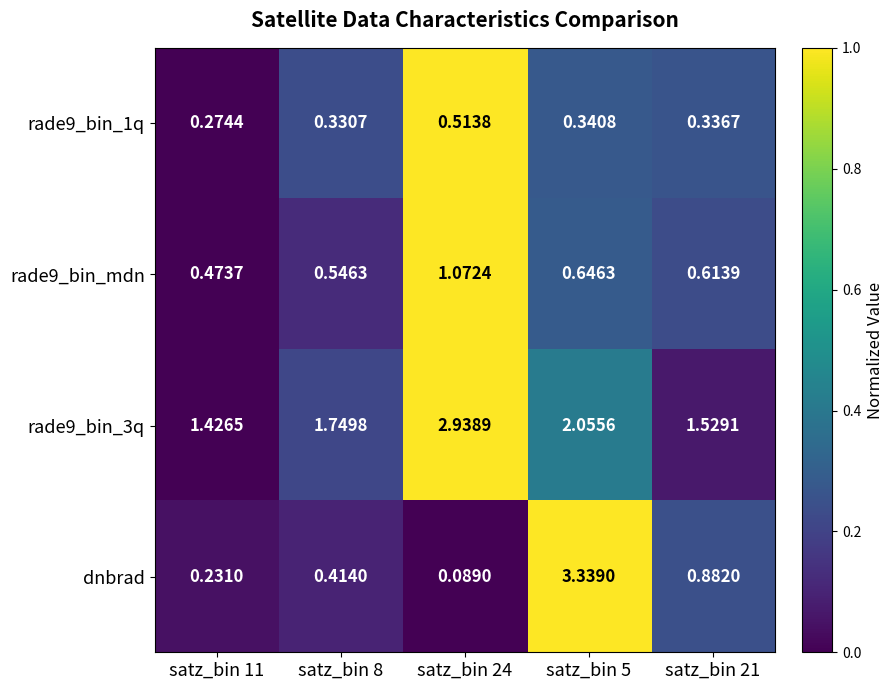

At satz_bin 21, list the series in order from smallest to largest.

rade9_bin_1q, rade9_bin_mdn, dnbrad, rade9_bin_3q